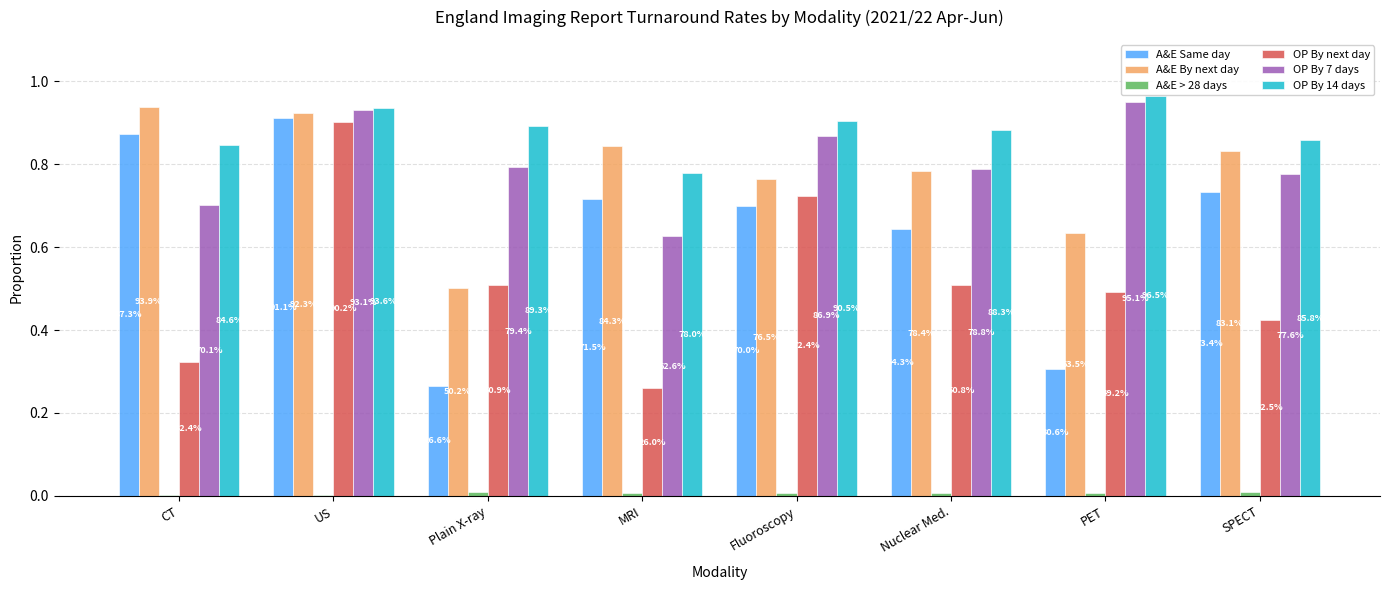

How many groups of bars are there?

8